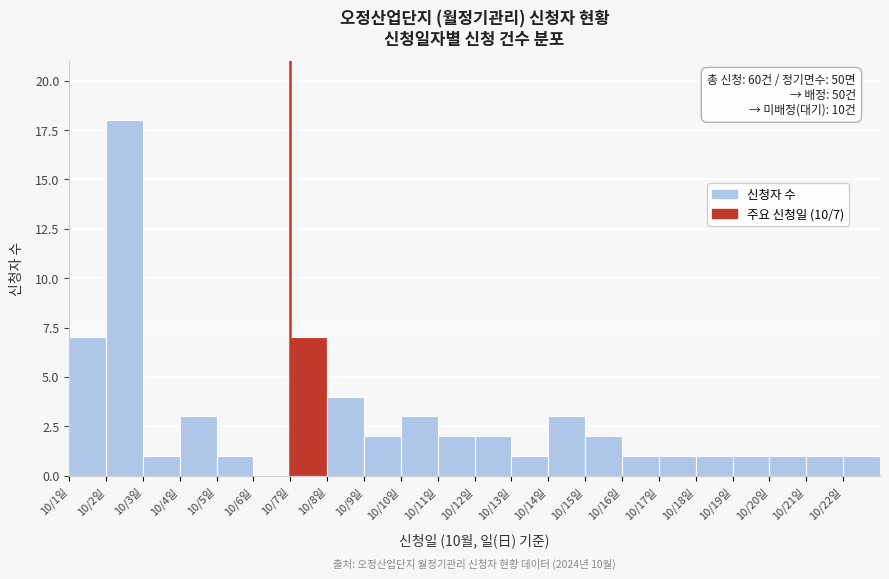

Reading left to right, list all the values displayed in this chart.

10/1일=7	10/2일=18	10/3일=1	10/4일=3	10/5일=1	10/6일=0	10/7일=7	10/8일=4	10/9일=2	10/10일=3	10/11일=2	10/12일=2	10/13일=1	10/14일=3	10/15일=2	10/16일=1	10/17일=1	10/18일=1	10/19일=1	10/20일=1	10/21일=1	10/22일=1